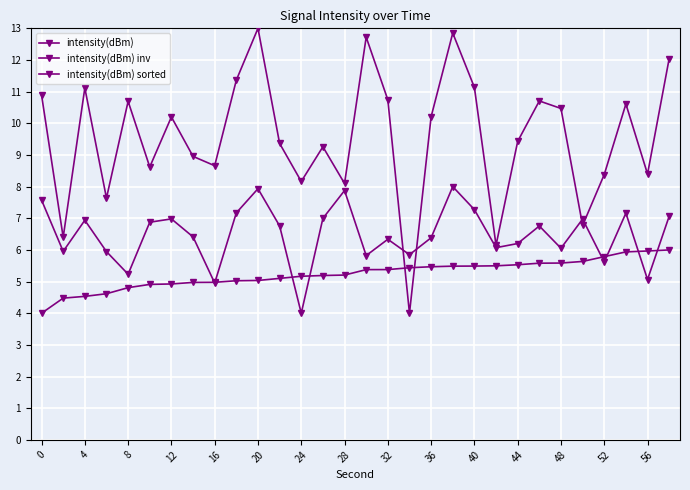

How many values in the intensity(dBm) series exceed 10?

15